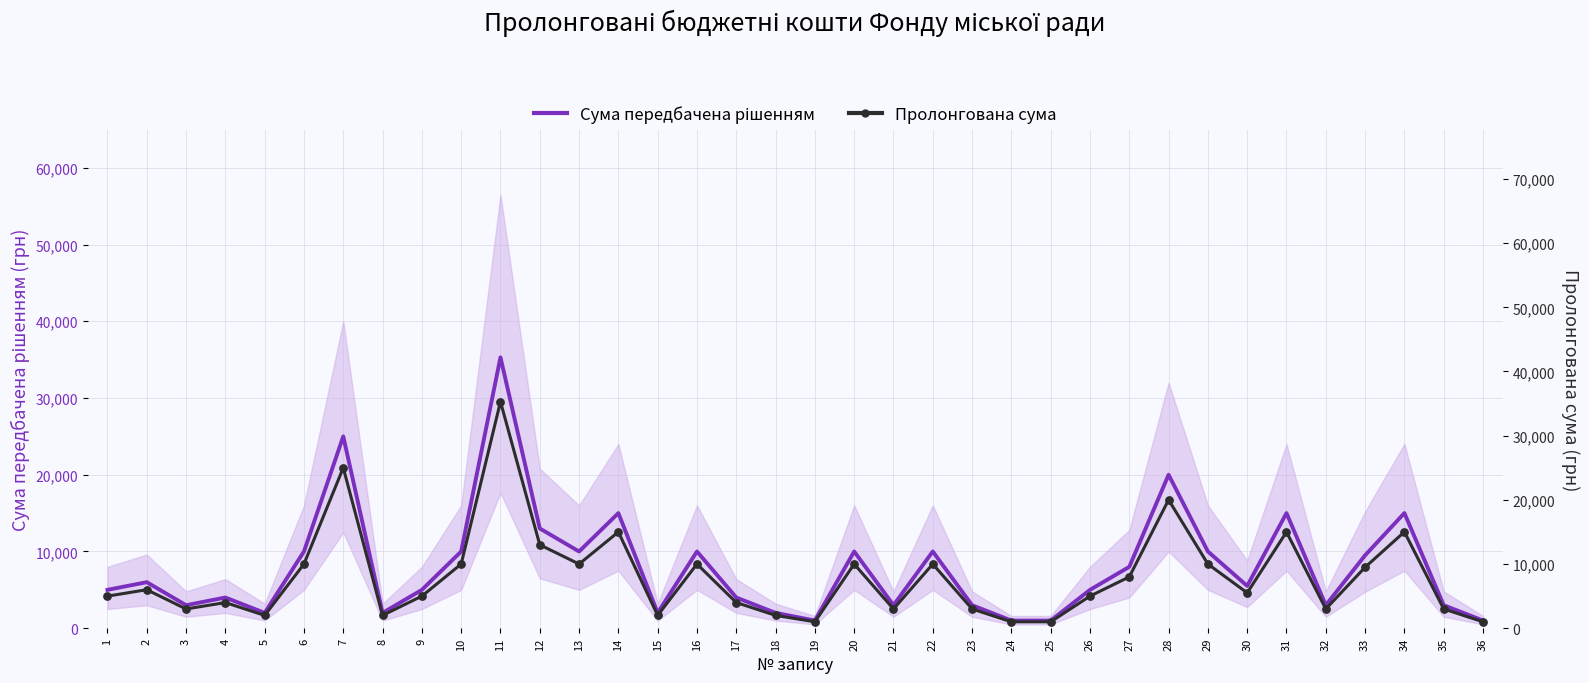

Which series has the largest Y range (max minus min)?

Сума передбачена рішенням (лінія)